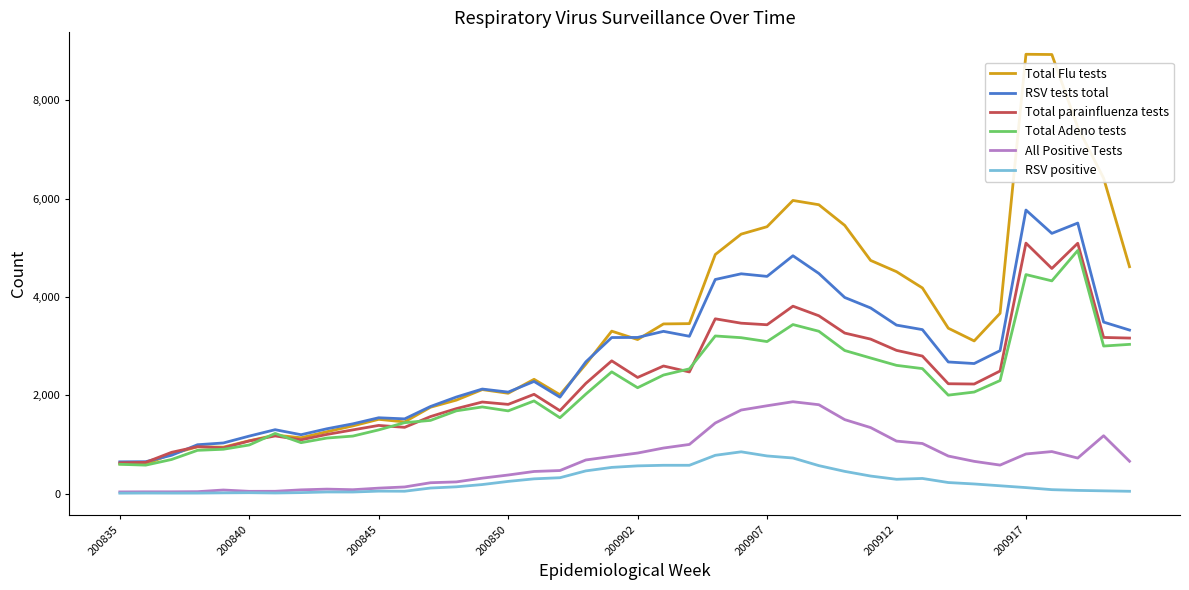

True or false: RSV positive and Total Adeno tests cross at least once.

False